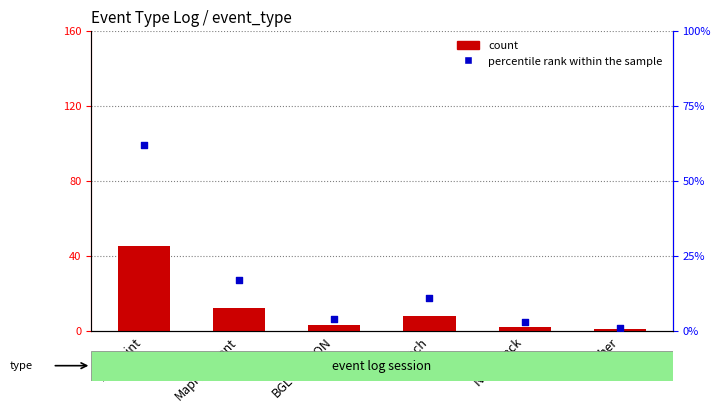

Is the value of count at WayPoint greater than the value of percentile rank within the sample at MapRunEvent?

Yes